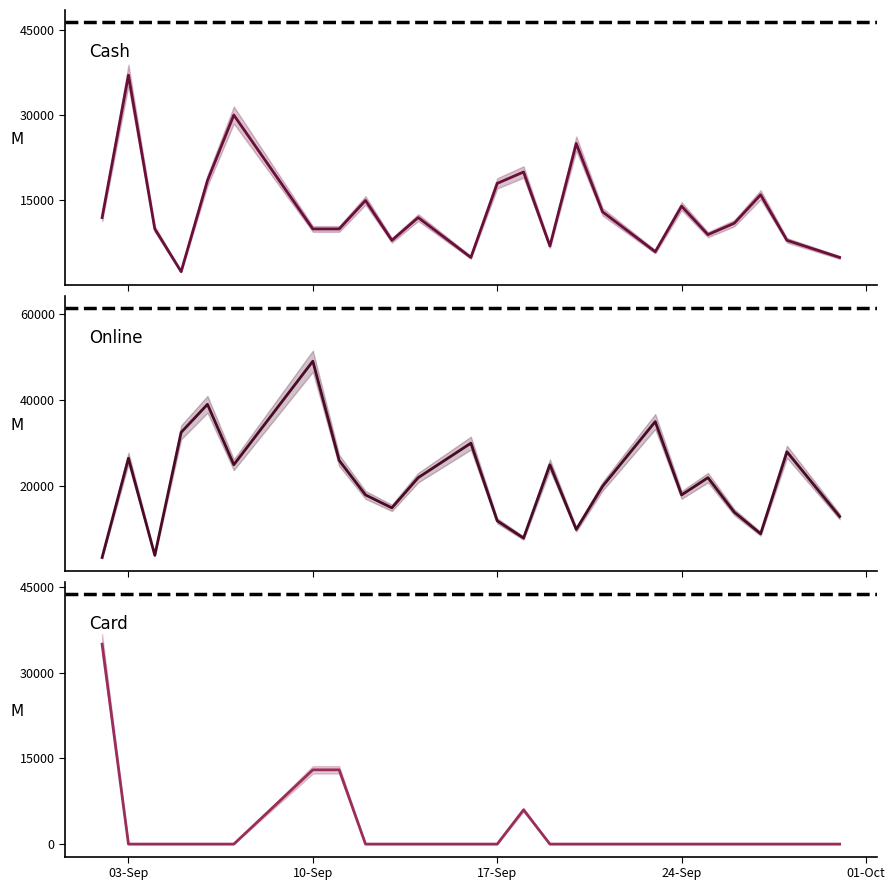

What is the minimum value for Online?

3500